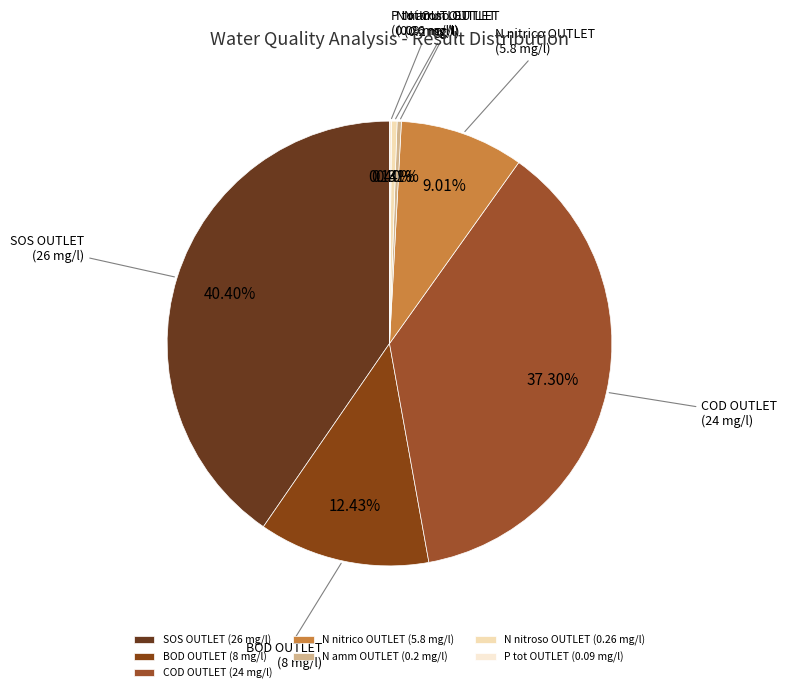

Between SOS OUTLET (26 mg/l) and N nitroso OUTLET (0.26 mg/l), which is larger?

SOS OUTLET (26 mg/l)